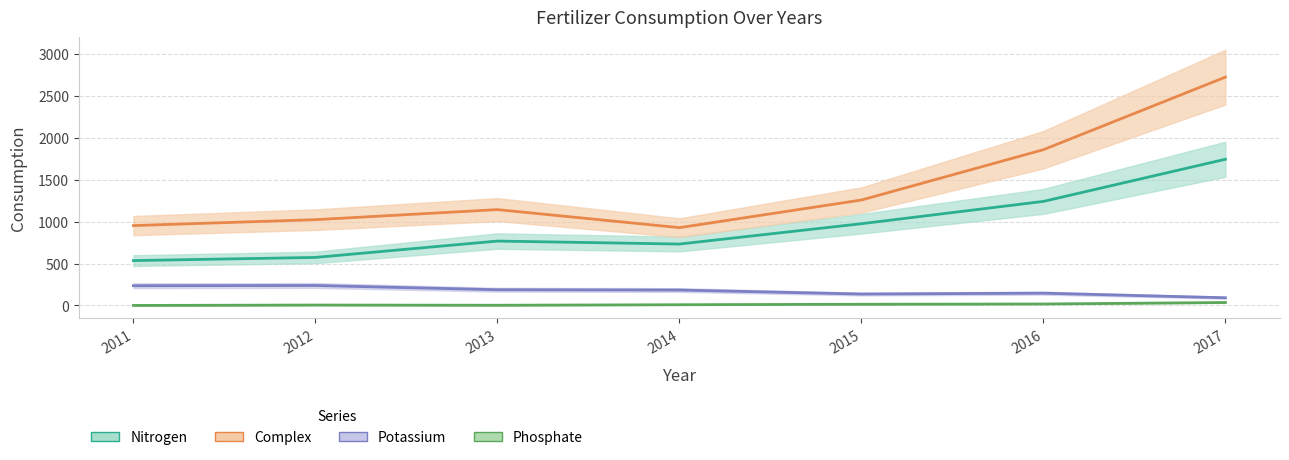

What is the average value of the Potassium series?

174.4